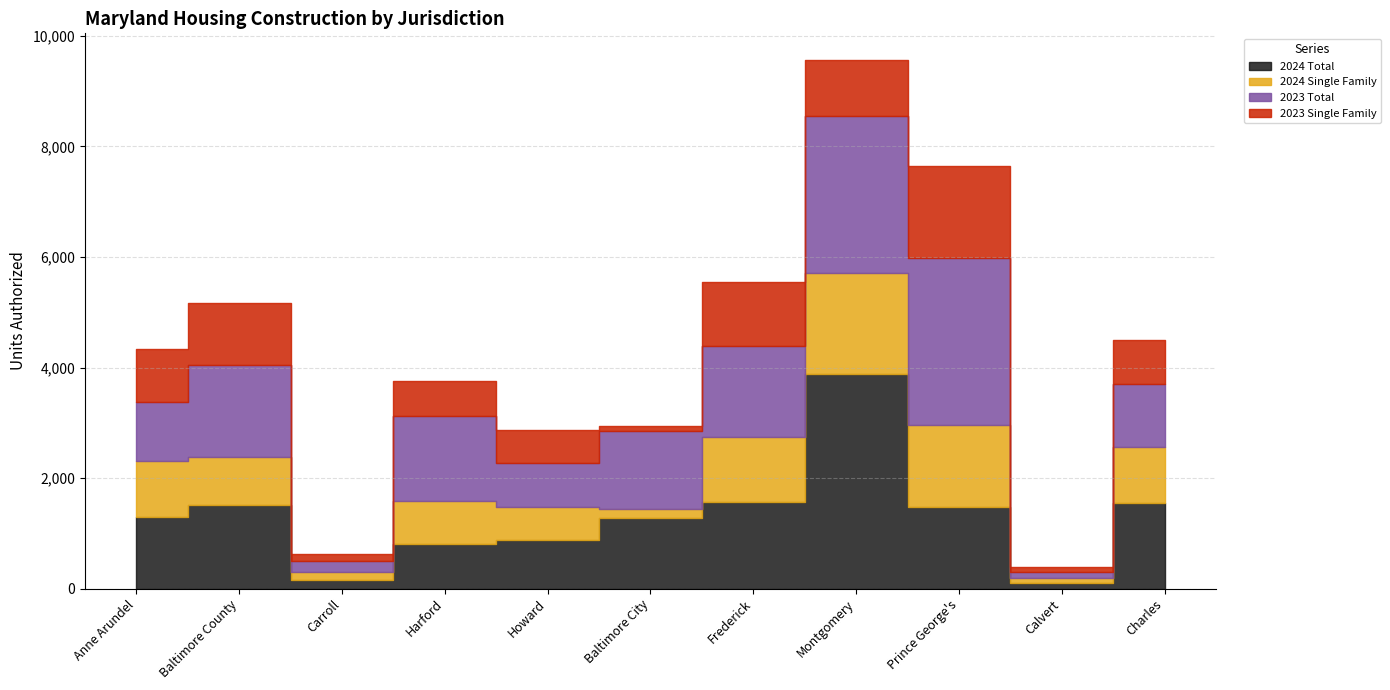

Which series has the largest total across all categories?

2023 Total